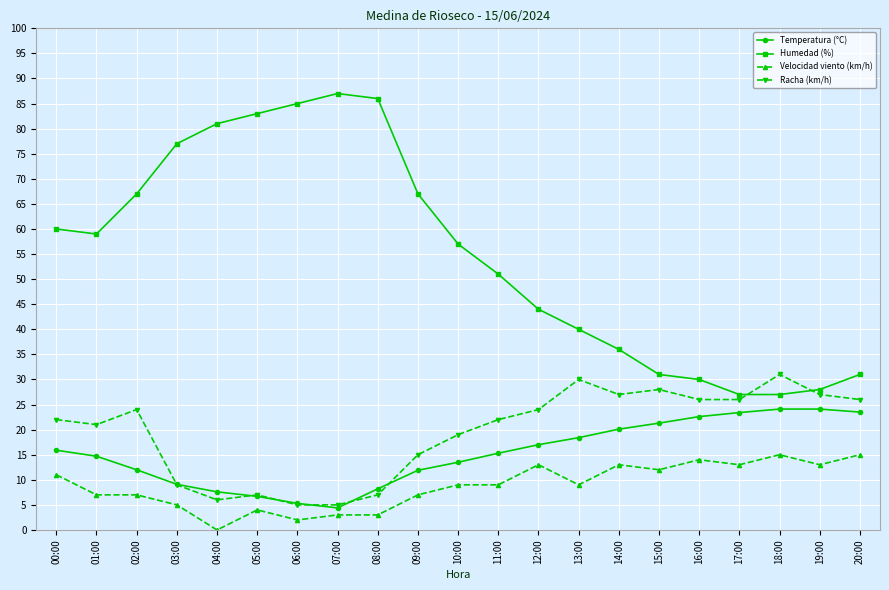

True or false: Humedad (%) and Racha (km/h) cross at least once.

True